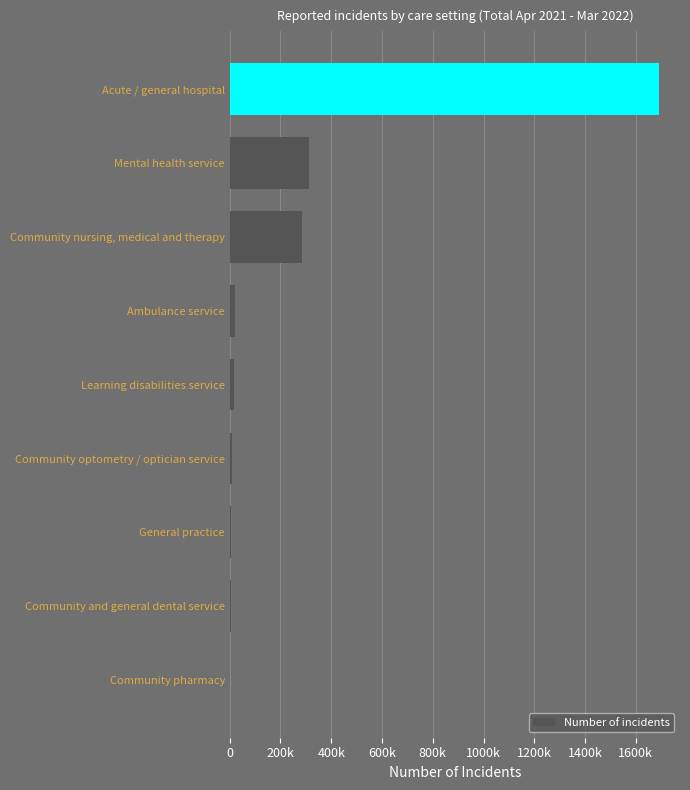

Are the bars horizontal?

Yes